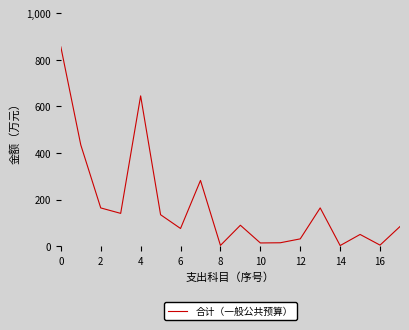

What is the maximum value shown in the chart?

855.0